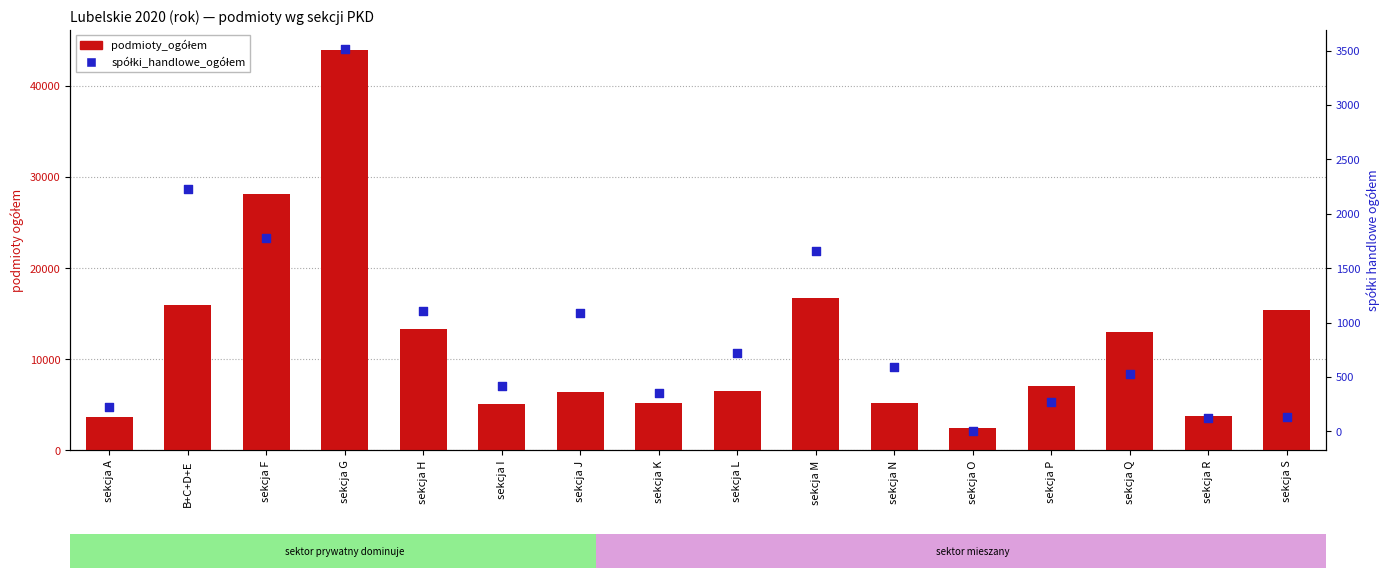

What are all the series names shown in the legend?

podmioty_ogółem, spółki_handlowe_ogółem